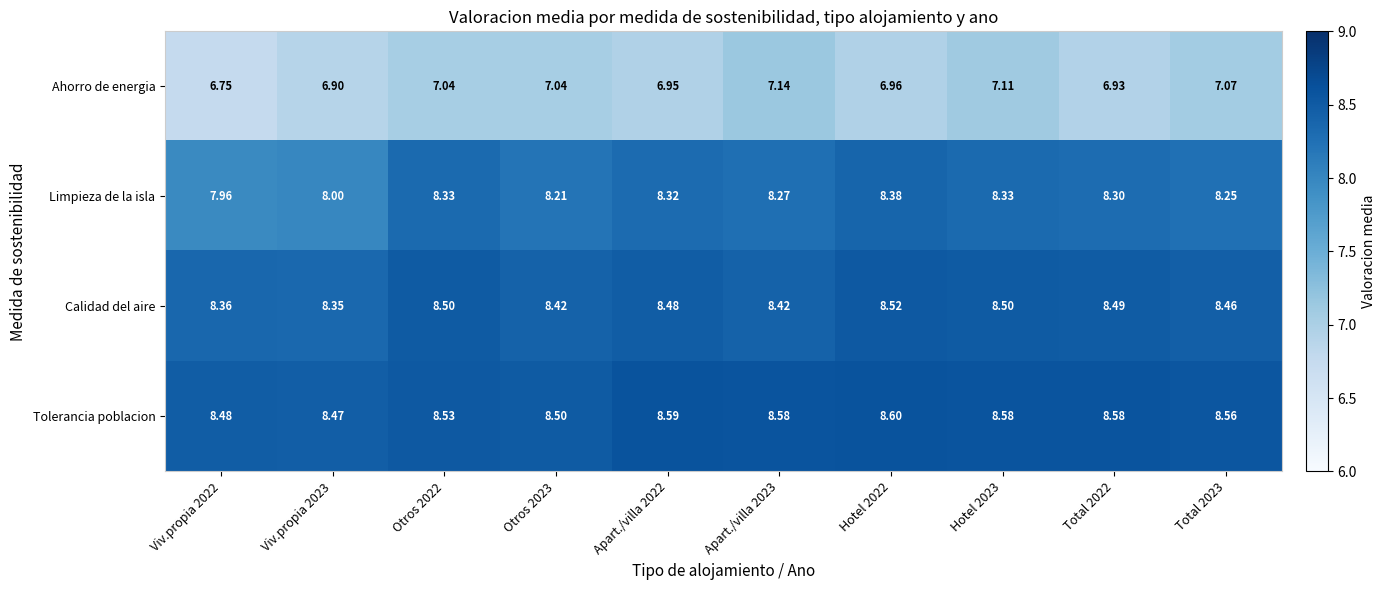

How many series are shown in this chart?

4